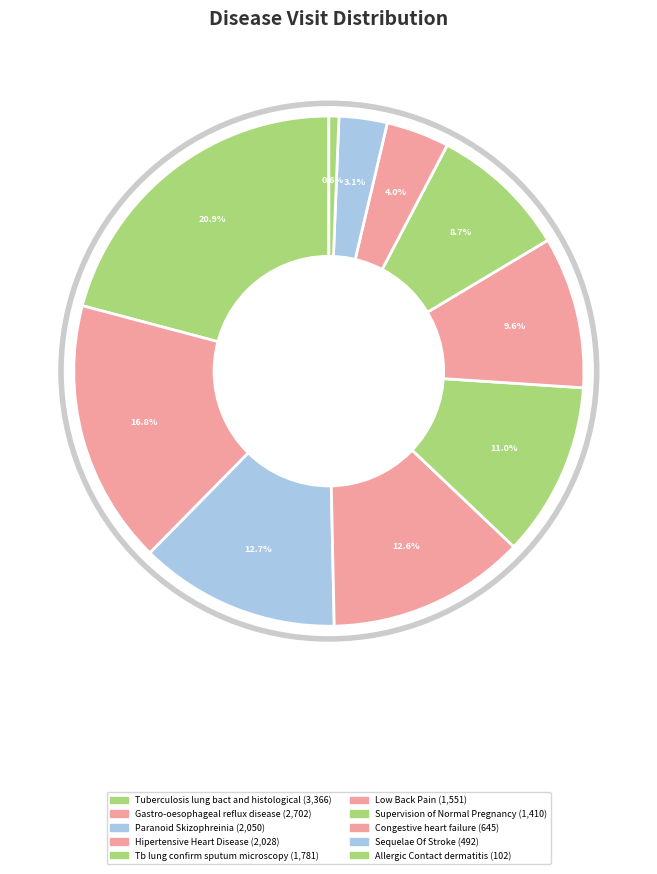

What is the smallest slice in the pie chart?

Allergic Contact dermatitis